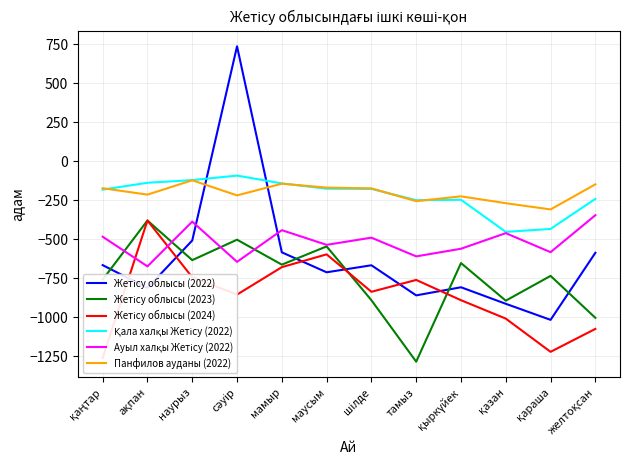

What is the difference between the maximum and minimum values in the Панфилов ауданы (2022) series?

187